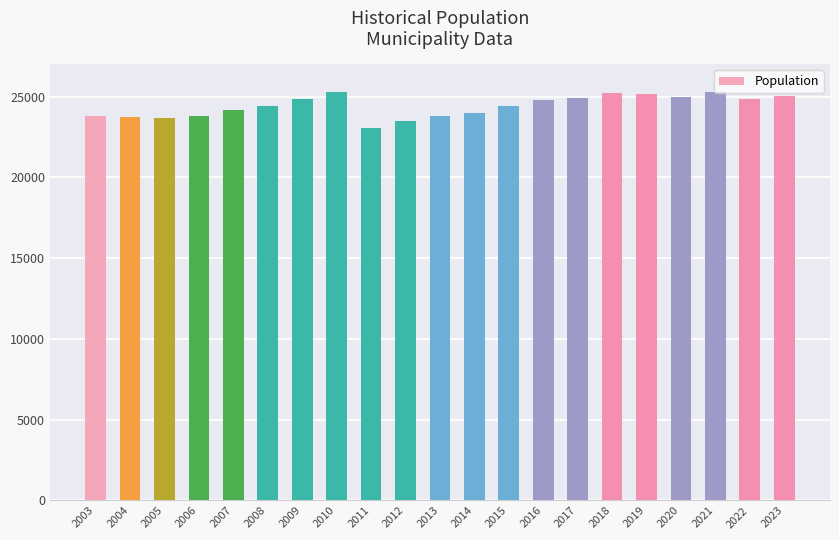

What is the sum of the values at 2011 and 2012?

46558